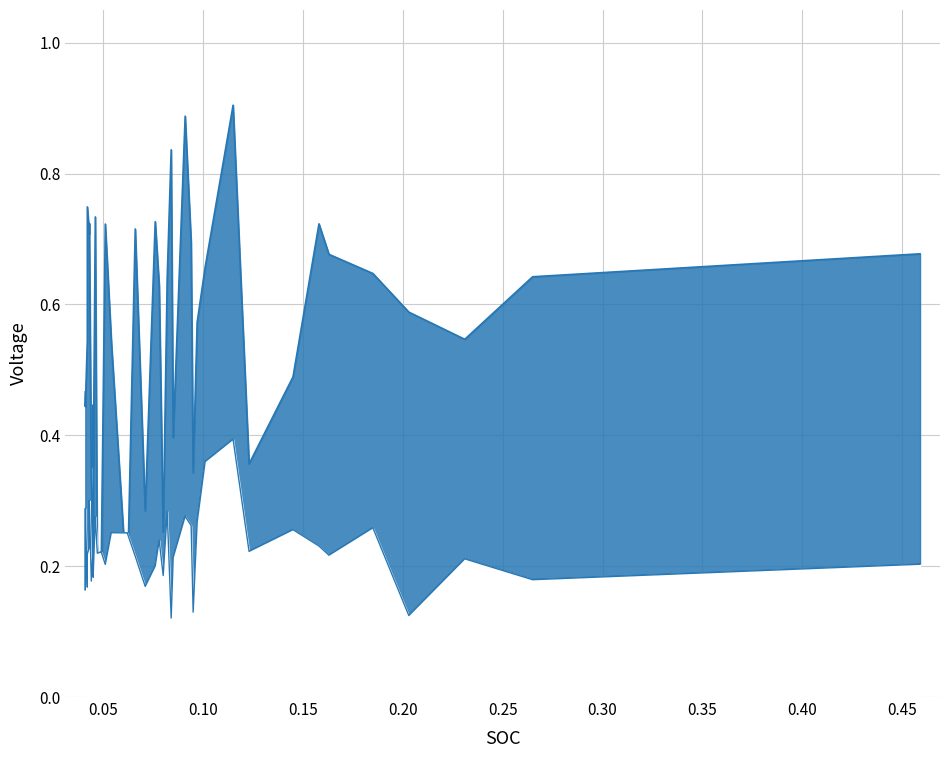

How many points are higher than both their immediate neighbors (excluding endpoints)?

14